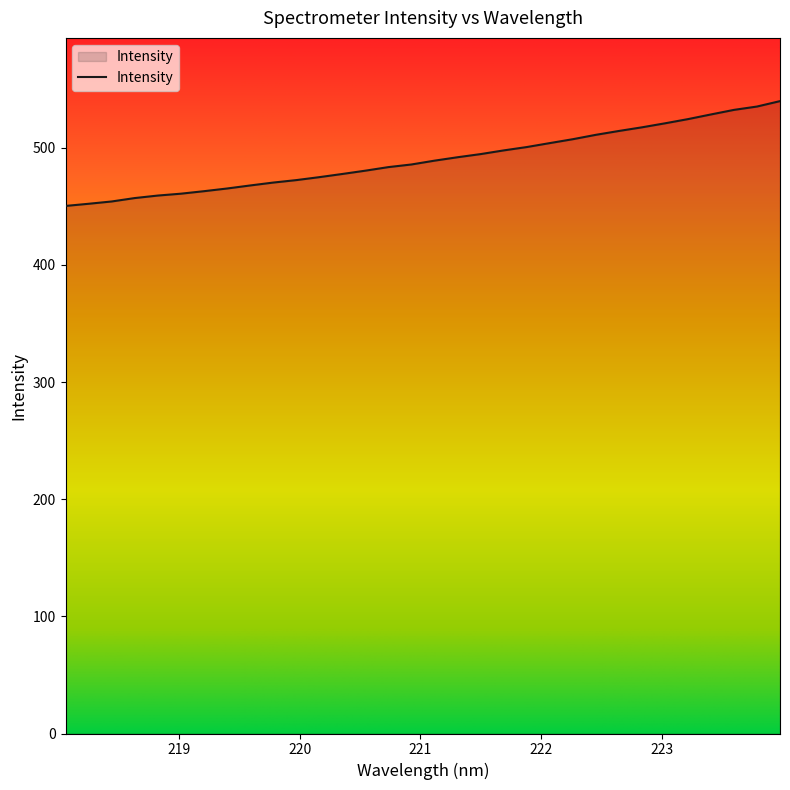

Does the chart display data point markers on the line(s)?

No